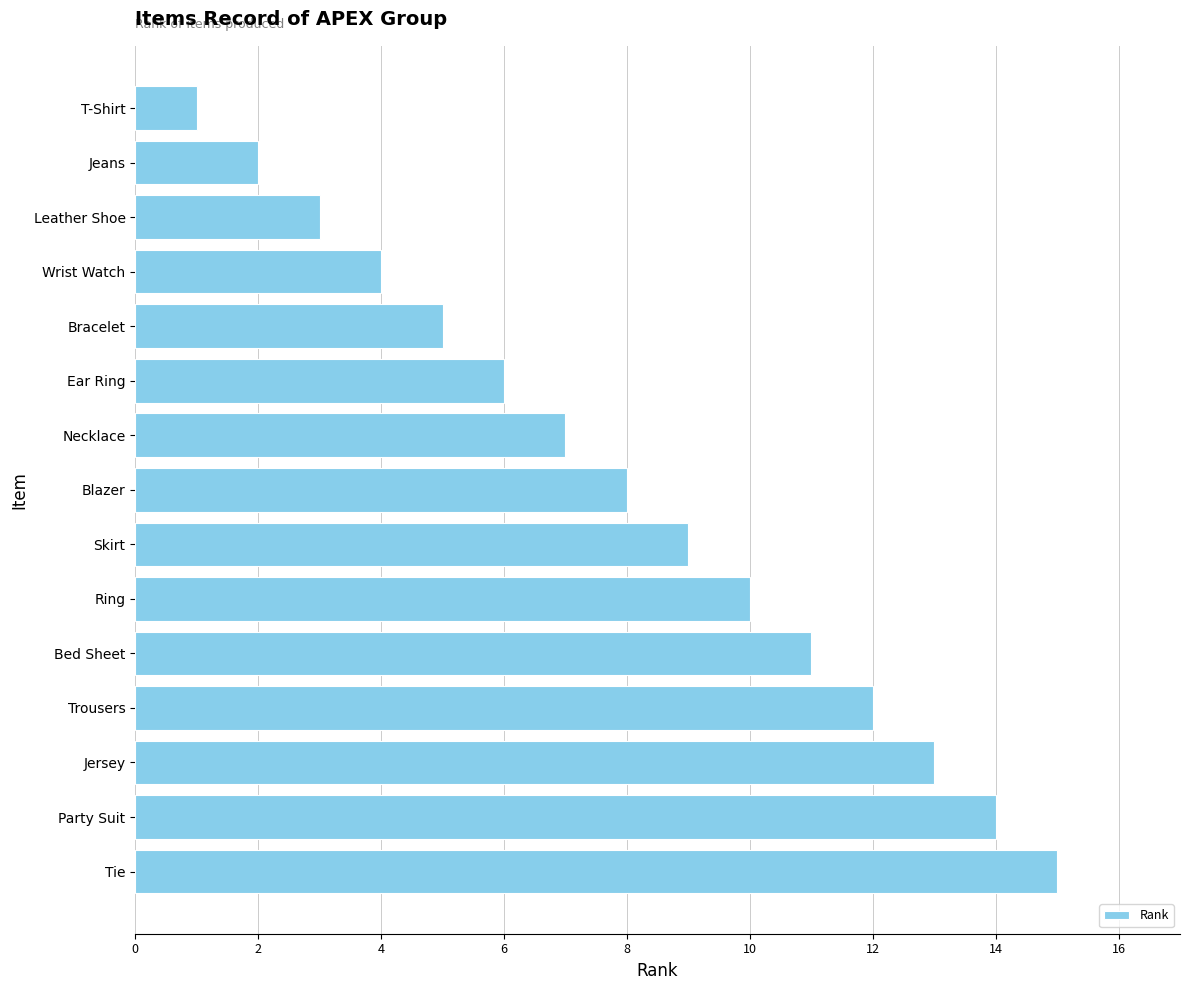

What is the change in value from Ear Ring to Leather Shoe?

-3